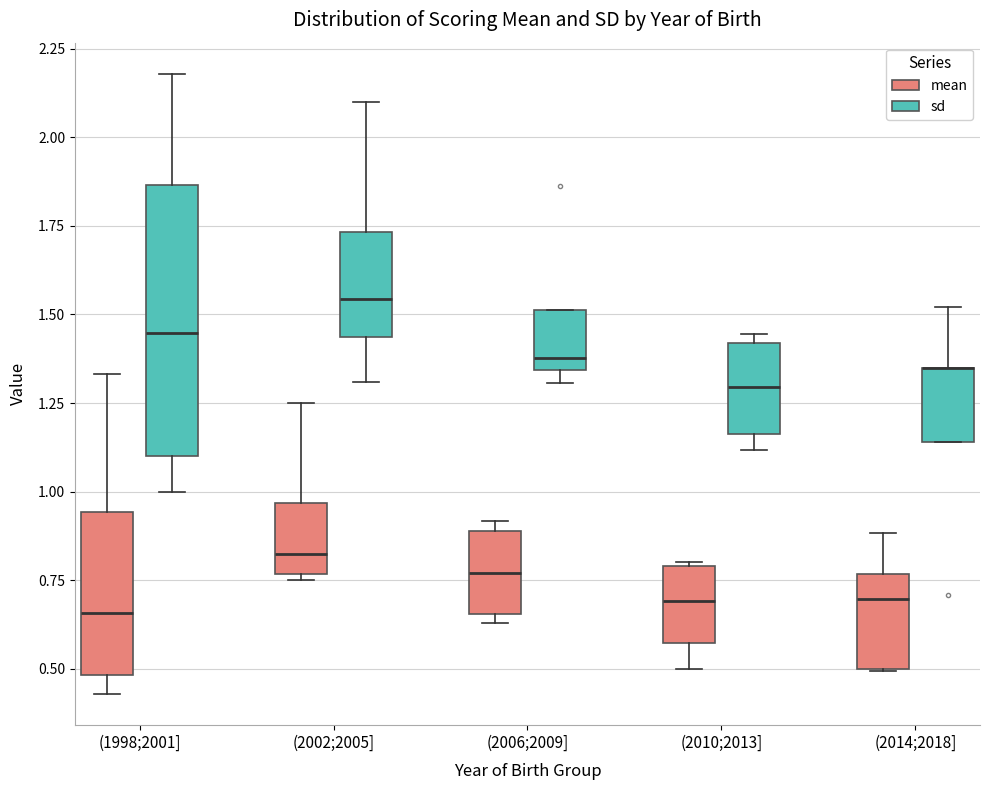

Reading left to right, read every box against the y-axis: the position of its median line, the range the box covers, and the ends of its whiskers. The values are not printed on the chart, so give them approximately, as read against the axis.

(1998;2001] (mean): median 0.65, box 0.50 to 0.95, whiskers 0.45 to 1.35
(1998;2001] (sd): median 1.45, box 1.10 to 1.85, whiskers 1.00 to 2.20
(2002;2005] (mean): median 0.80, box 0.75 to 0.95, whiskers 0.75 (just below the box's lower edge) to 1.25
(2002;2005] (sd): median 1.55, box 1.45 to 1.75, whiskers 1.30 to 2.10
(2006;2009] (mean): median 0.75, box 0.65 to 0.90, whiskers 0.65 (just below the box's lower edge) to 0.90 (just above the box's upper edge)
(2006;2009] (sd): median 1.40, box 1.35 to 1.50, whiskers 1.30 to 1.50
(2010;2013] (mean): median 0.70, box 0.55 to 0.80, whiskers 0.50 to 0.80
(2010;2013] (sd): median 1.30, box 1.15 to 1.40, whiskers 1.10 to 1.45
(2014;2018] (mean): median 0.70, box 0.50 to 0.75, whiskers 0.50 to 0.90
(2014;2018] (sd): median 1.35 (drawn on the box's upper edge), box 1.15 to 1.35, whiskers 1.15 to 1.50